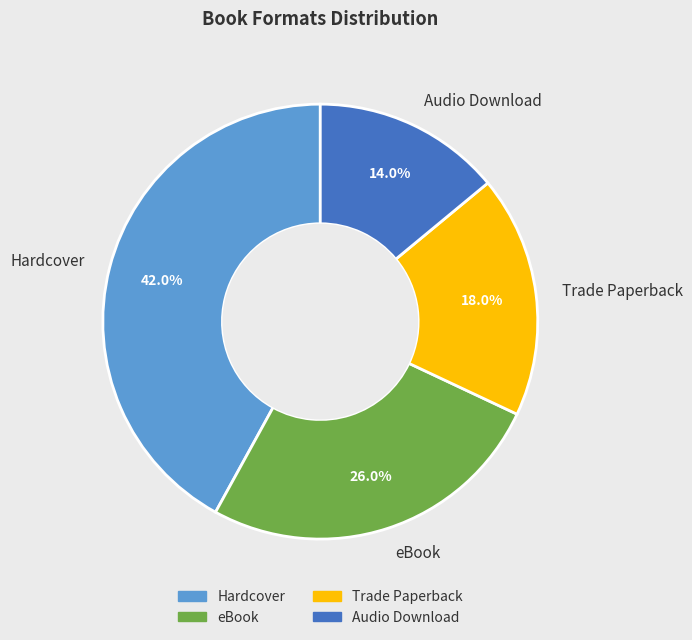

Is it true that Audio Download is 28% of the pie?

False